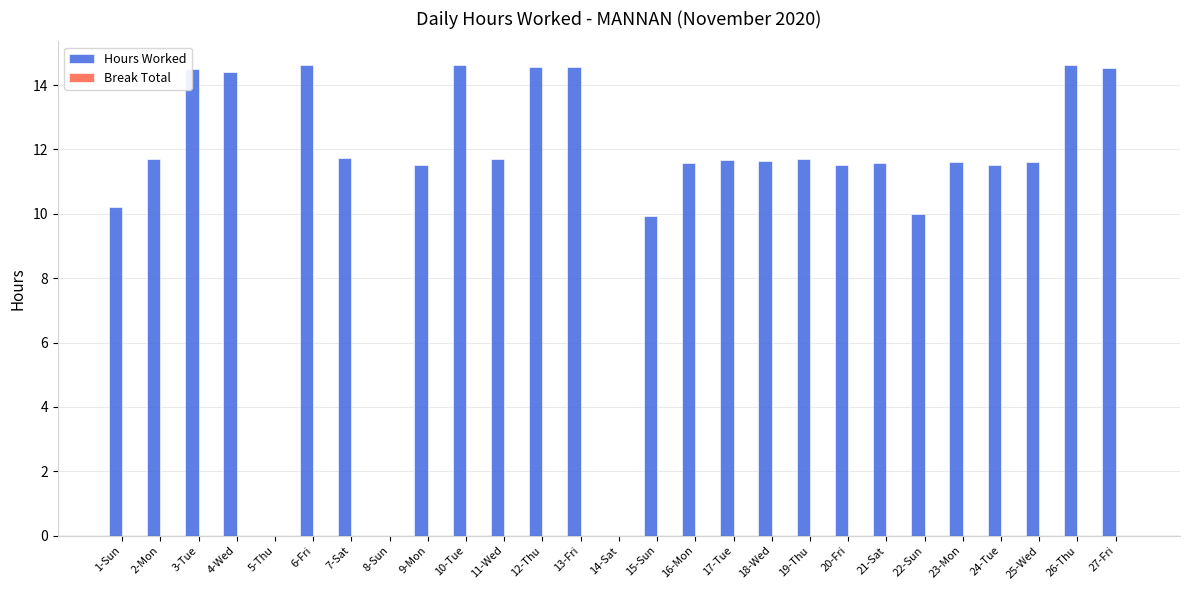

How many data points are above 11?

21